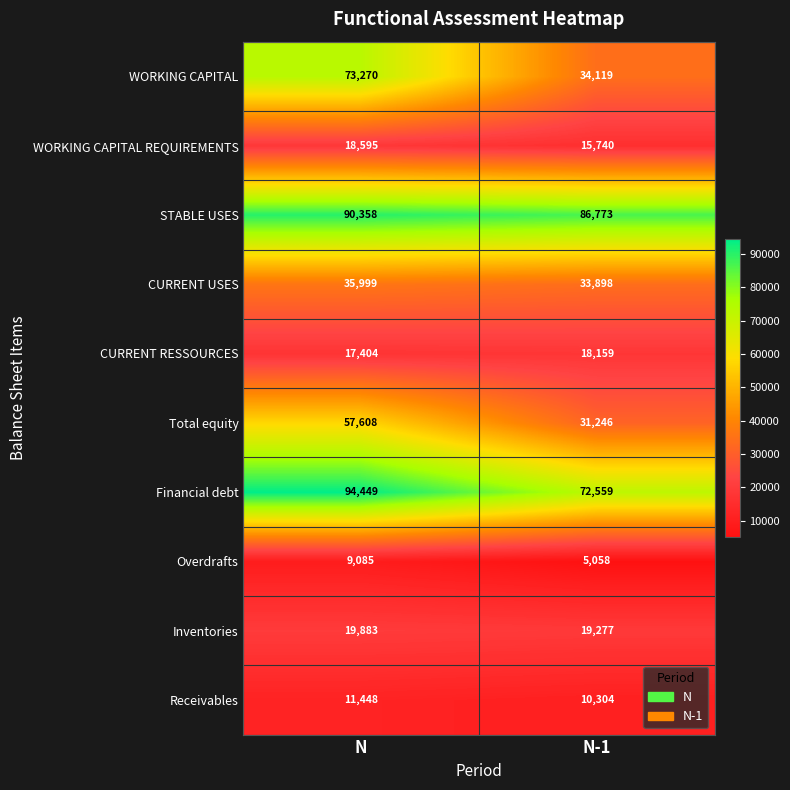

The Receivables series shows 2651 at N-1. True or false?

False